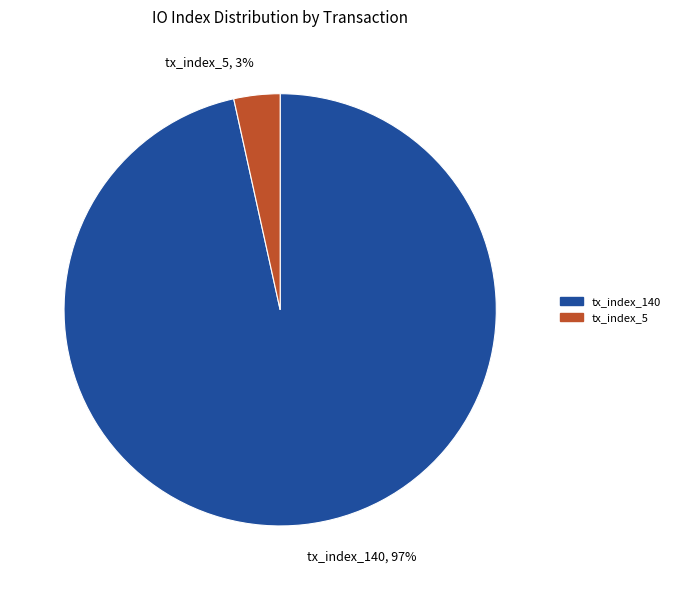

Combined, do tx_index_140, 97% and tx_index_5, 3% account for over 50%?

Yes